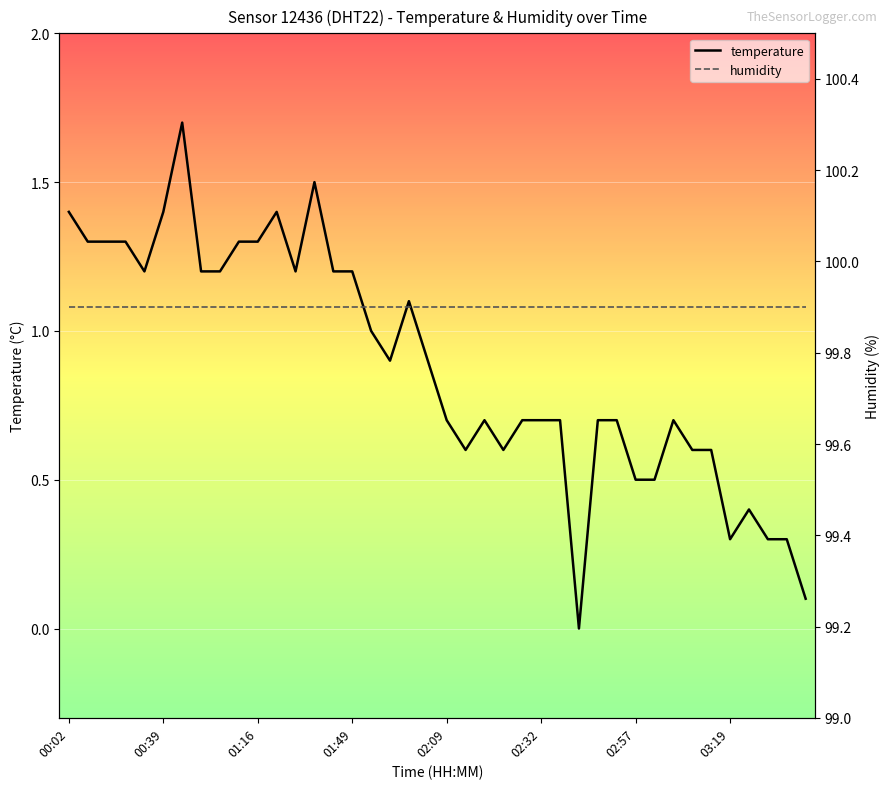

What is the highest value of the temperature series?

1.7